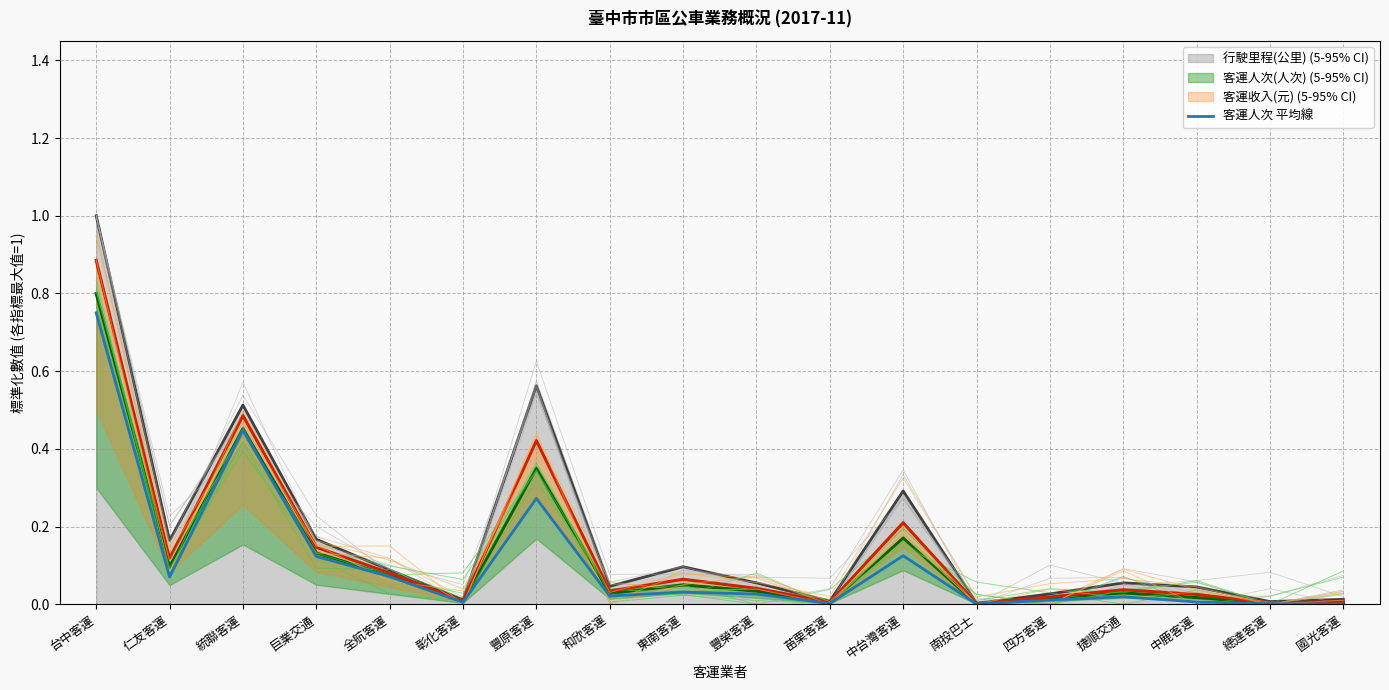

List the labels in order of value, smallest first.

國光客運, 南投巴士, 總達客運, 苗栗客運, 彰化客運, 中鹿客運, 四方客運, 捷順交通, 和欣客運, 豐榮客運, 東南客運, 仁友客運, 全航客運, 巨業交通, 中台灣客運, 豐原客運, 統聯客運, 台中客運